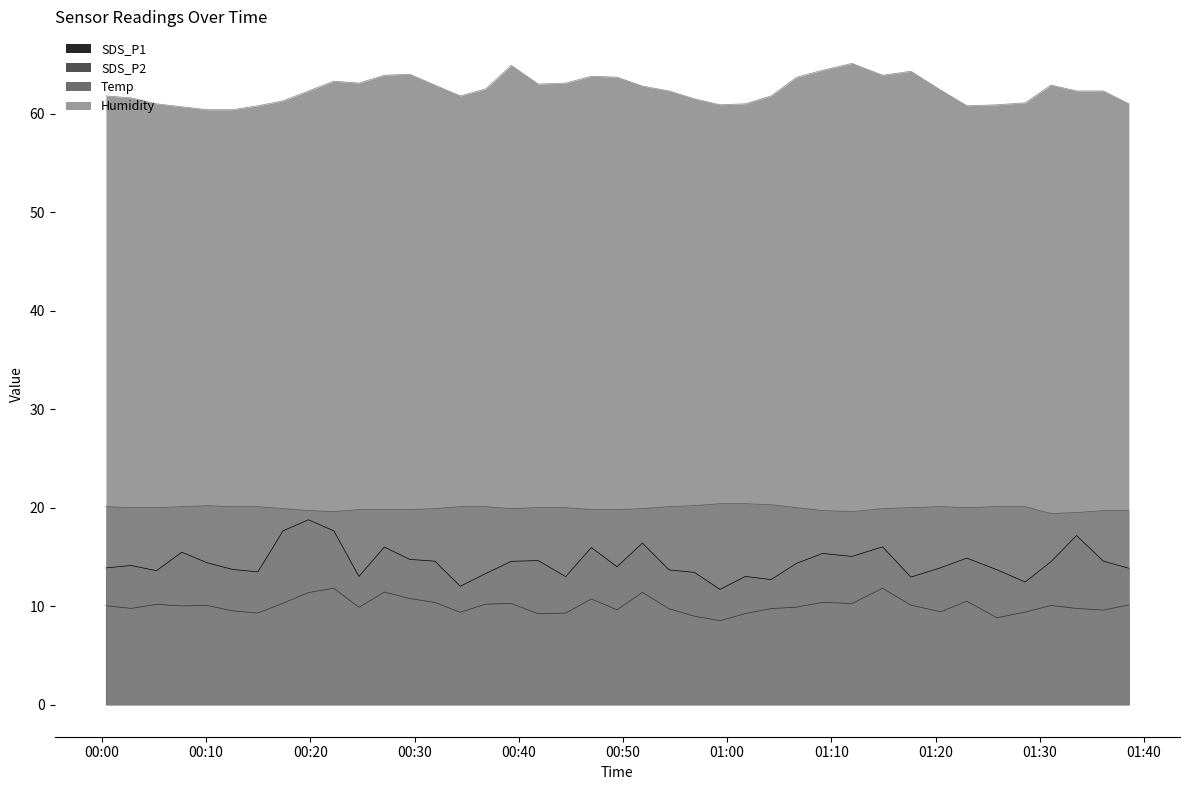

True or false: Humidity has a value of 100.7 at 2022/10/07 01:20:29.

False